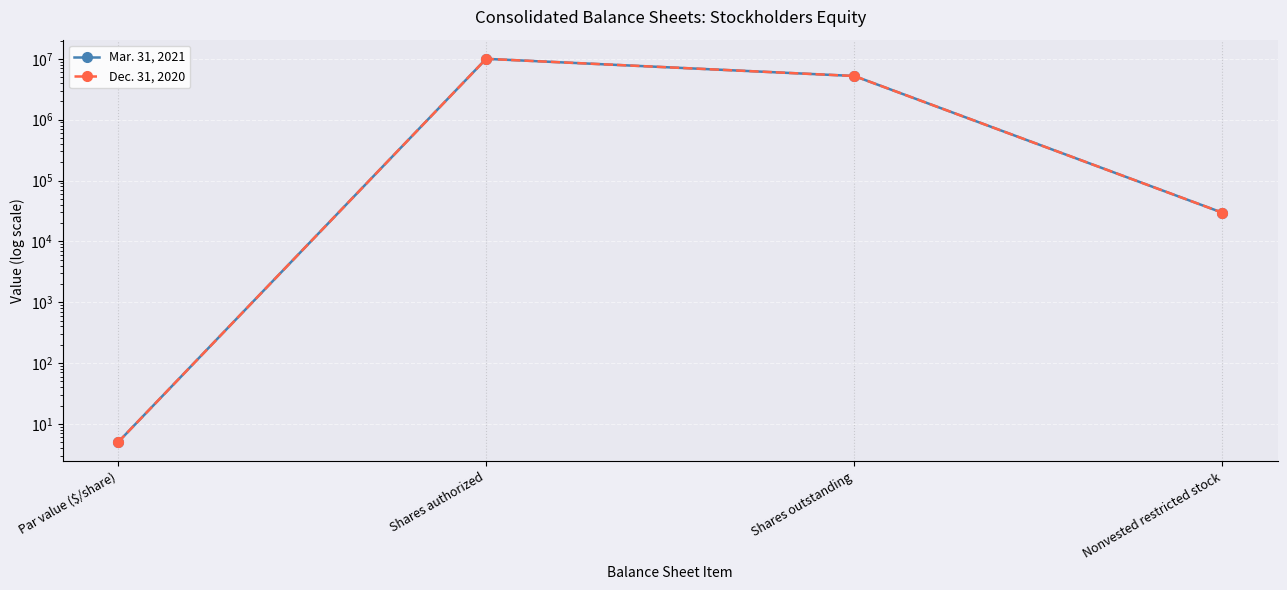

Which series has the largest range (max minus min)?

Mar. 31, 2021